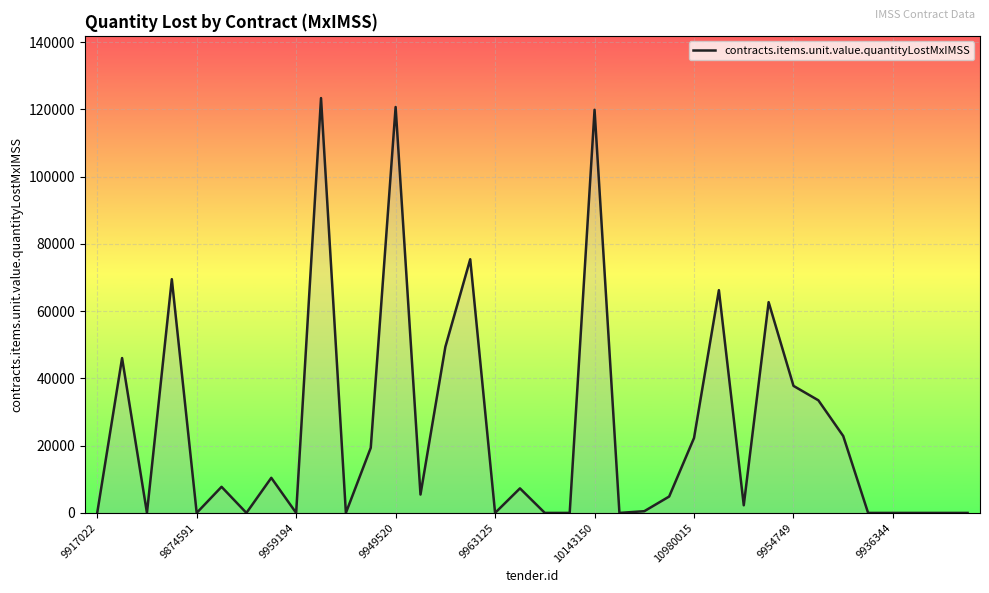

What is the greatest value displayed?

123333.0